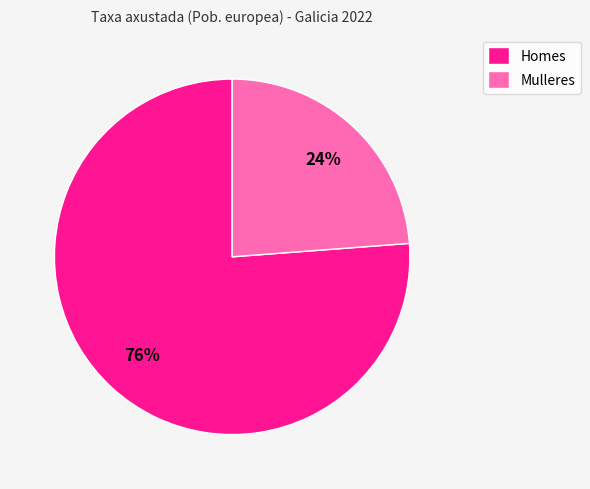

Between Homes and Mulleres, which is larger?

Homes